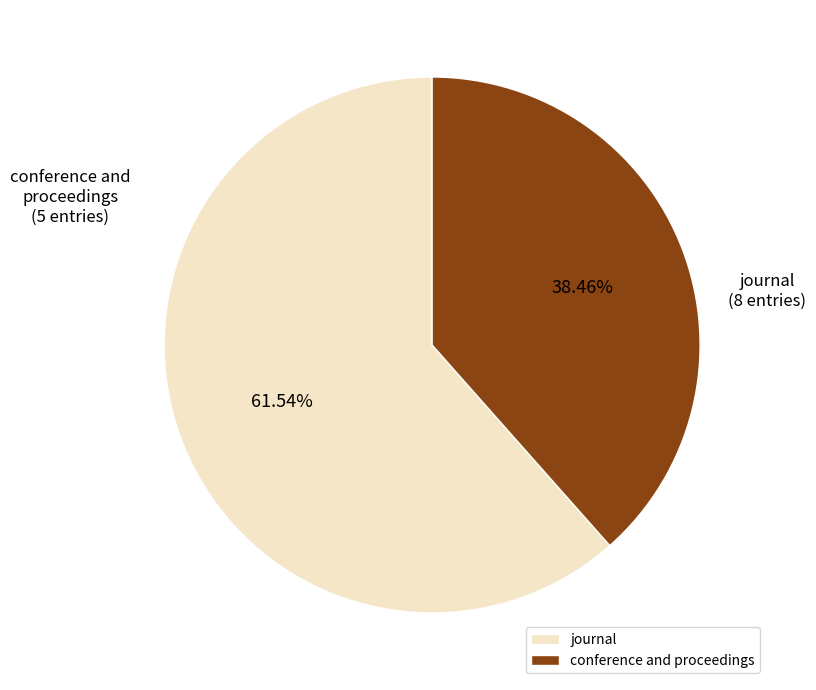

Which category accounts for the majority?

journal